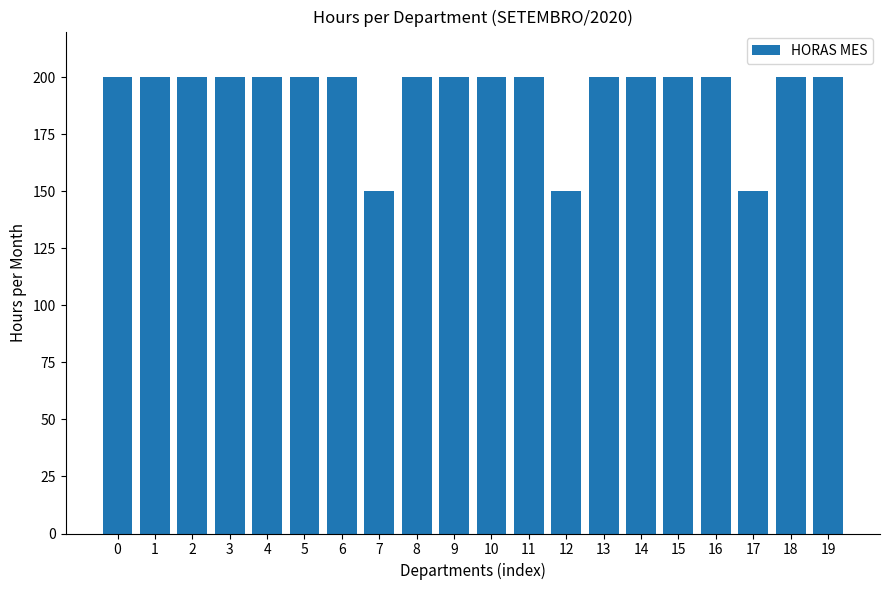

What is the value of the 8th bar from the left?

150